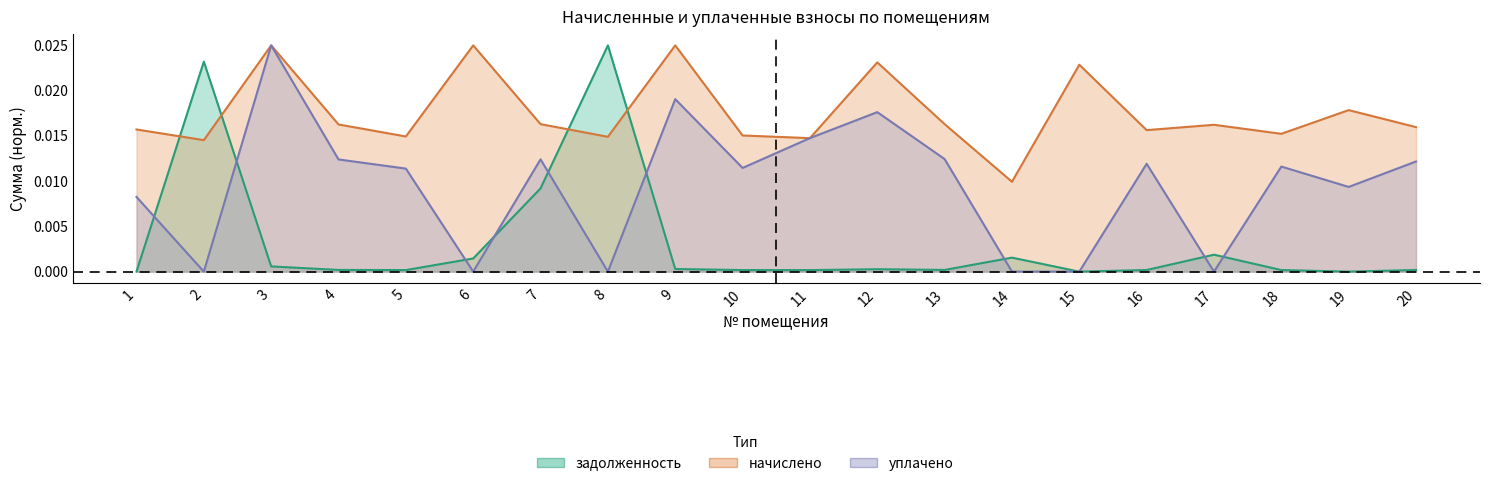

What are all the series names shown in the legend?

задолженность (col_1), начислено (col_3), уплачено (col_4)